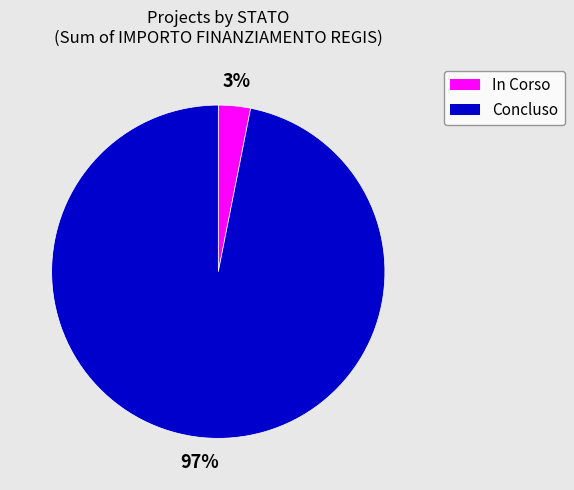

What is the smallest slice in the pie chart?

In Corso